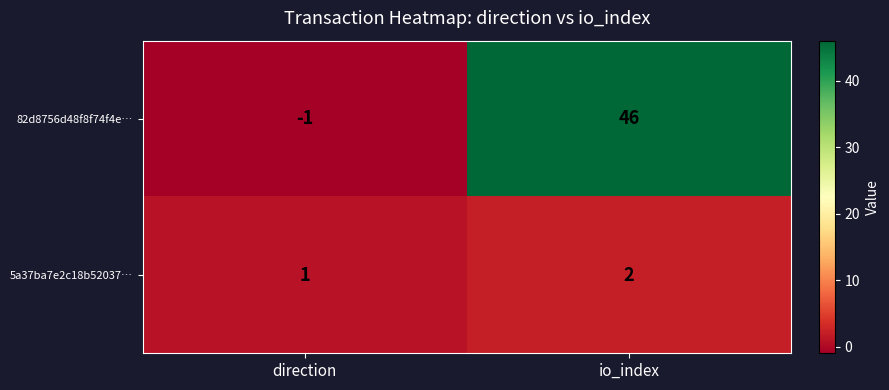

Reading left to right, what are all the values shown in this chart?

82d8756d48f8f74f4e…: direction=-1	io_index=46
5a37ba7e2c18b52037…: direction=1	io_index=2